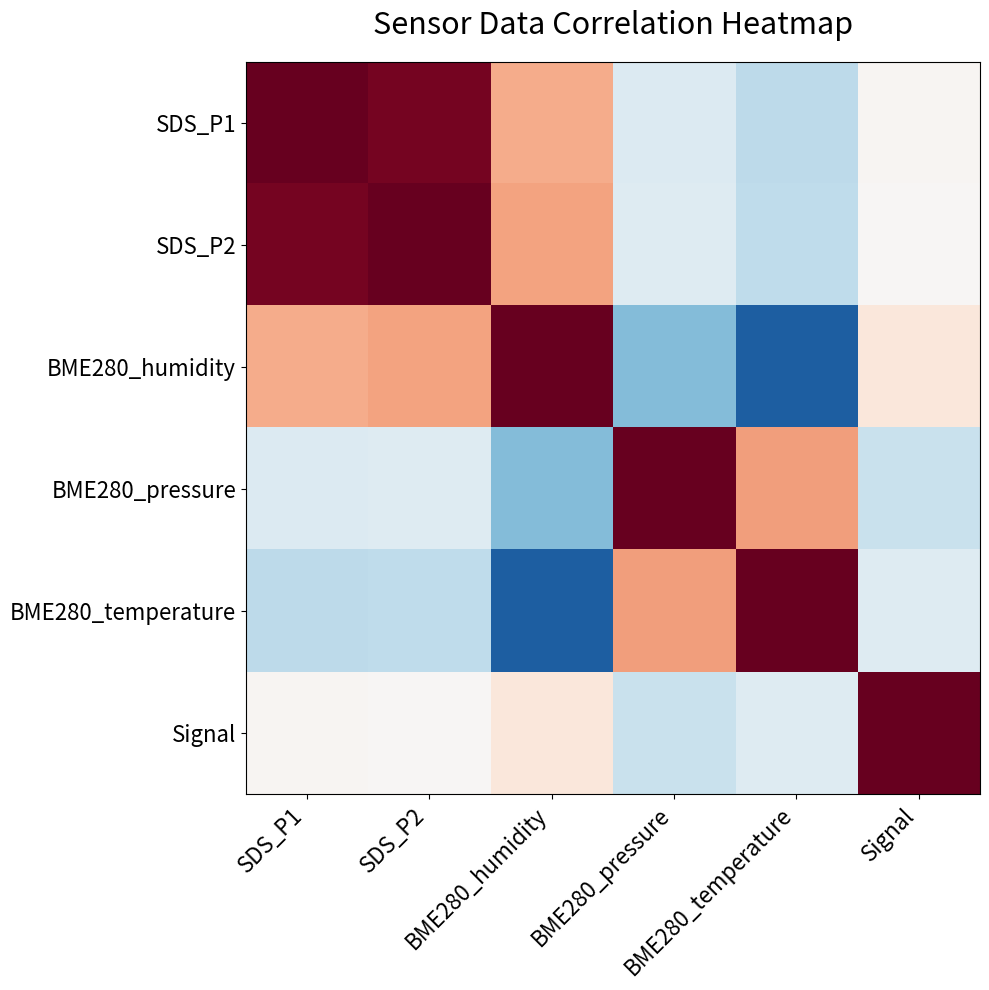

At which category is the sum across all series the highest?

SDS_P2